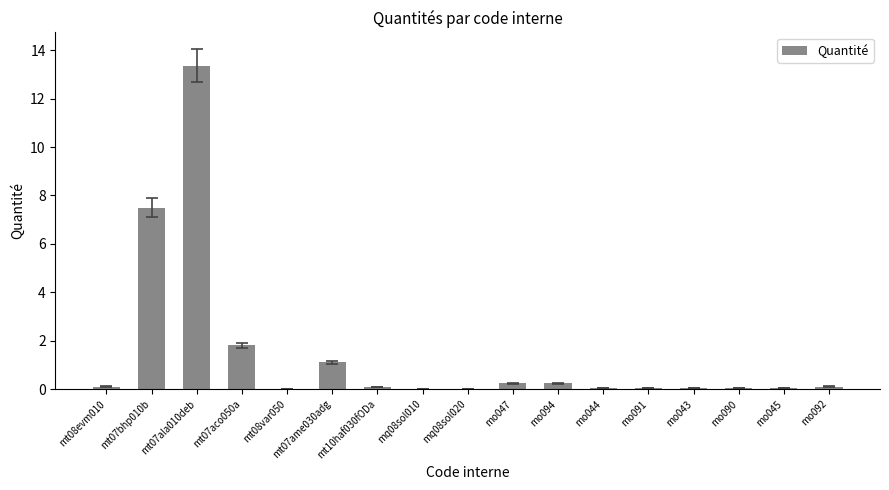

What is the sum of all values?

24.8